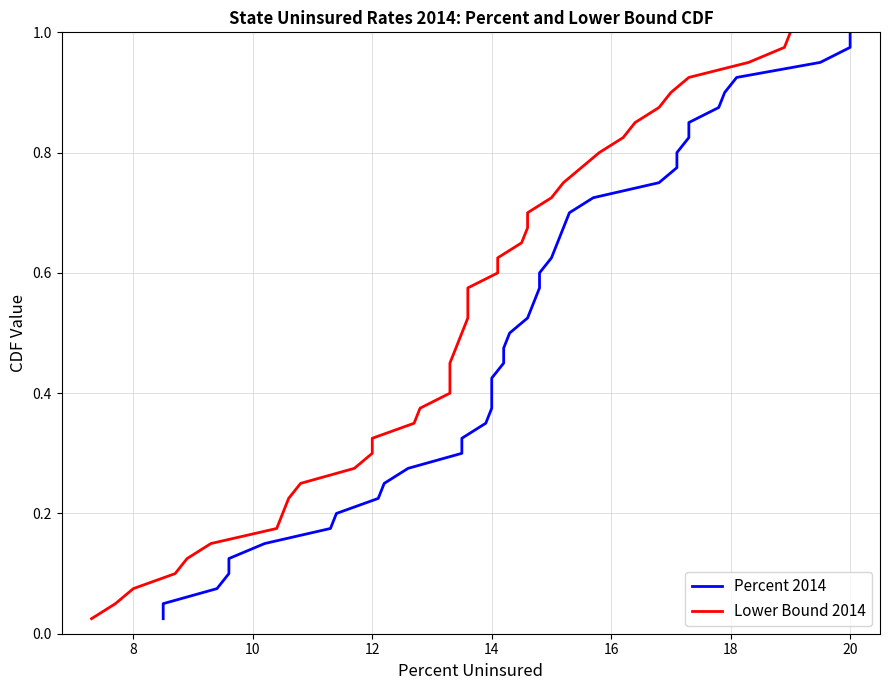

True or false: Lower Bound 2014 and Percent 2014 intersect in this chart.

False